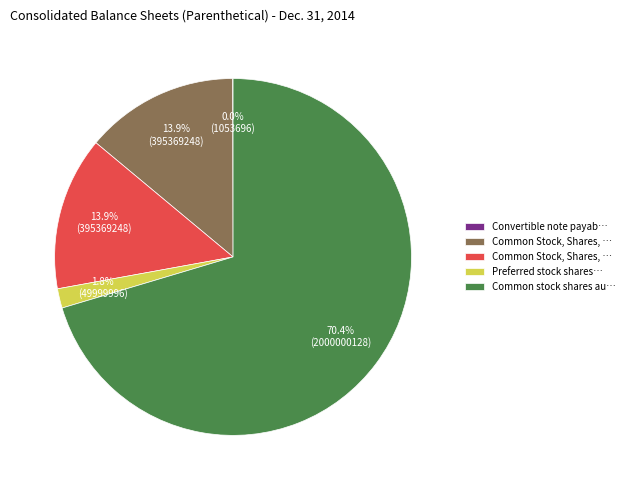

Is there a majority slice in this chart?

Yes